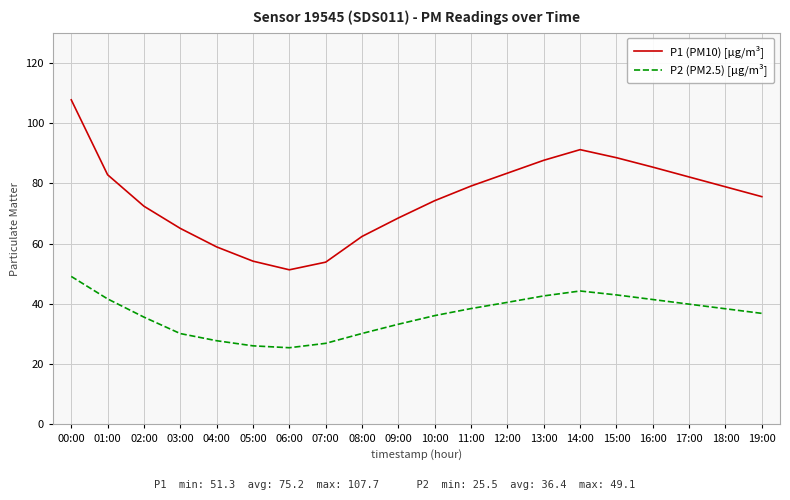

List the series in order of their peak value, highest first.

P1 (PM10) [µg/m³], P2 (PM2.5) [µg/m³]